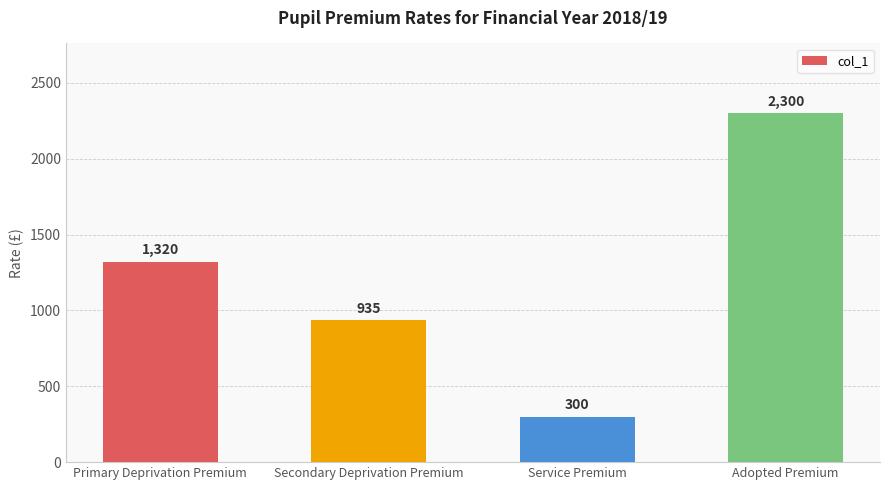

Which category has the lowest value across all series?

Service Premium